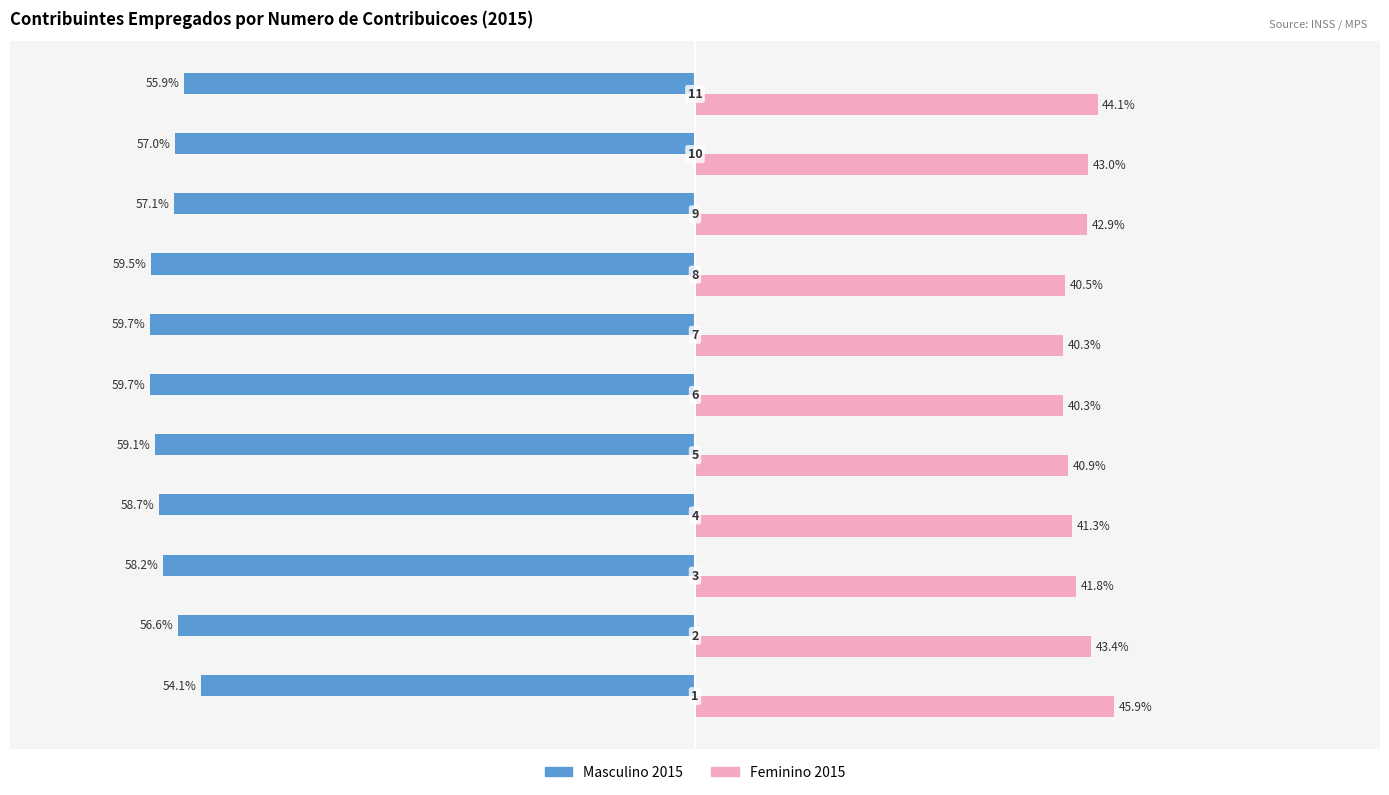

What is the value of the Feminino 2015 bar at the 1st from the left?

45.9